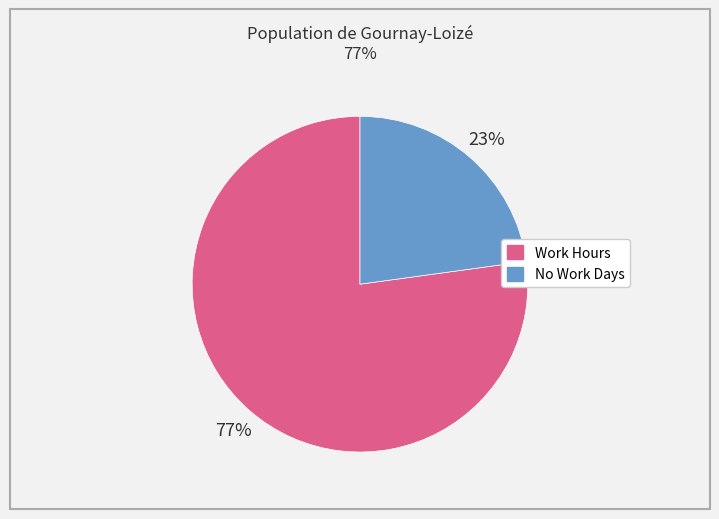

Does any single category account for the majority?

Yes